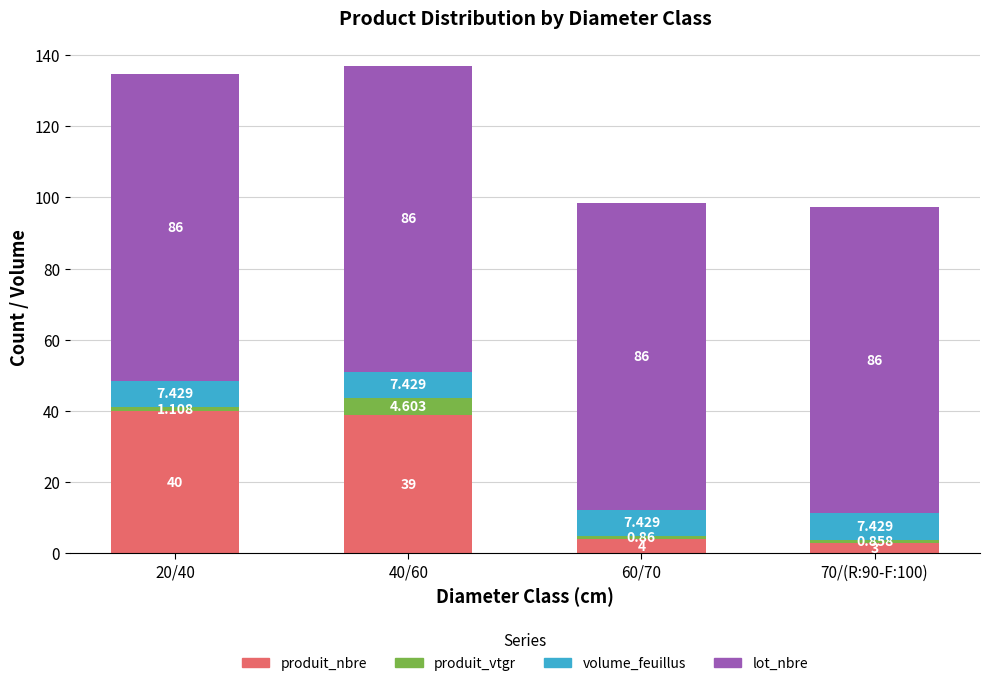

Does the chart contain stacked bars?

Yes